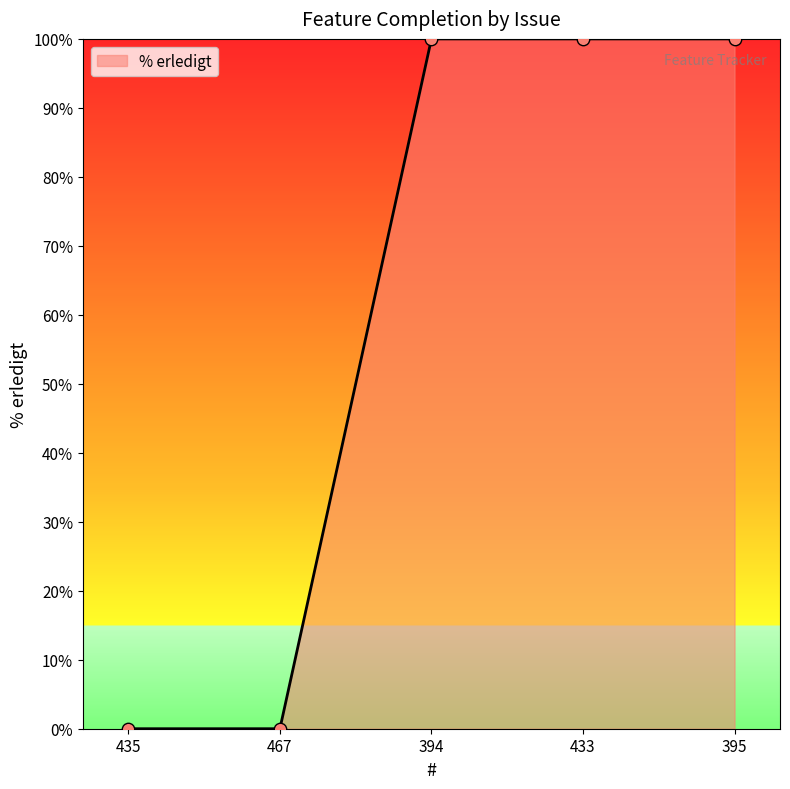

Which has a higher value, 394 or 467?

394